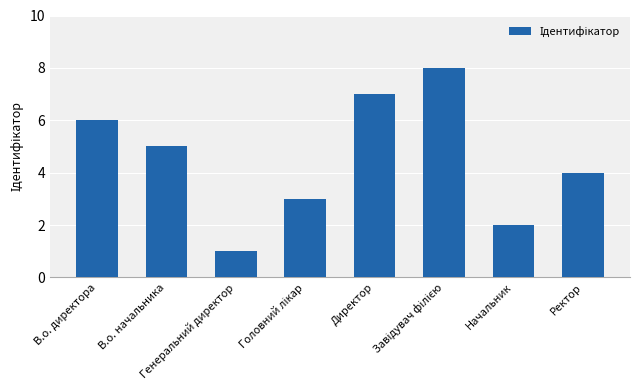

What is the label of the 5th bar from the left?

Директор